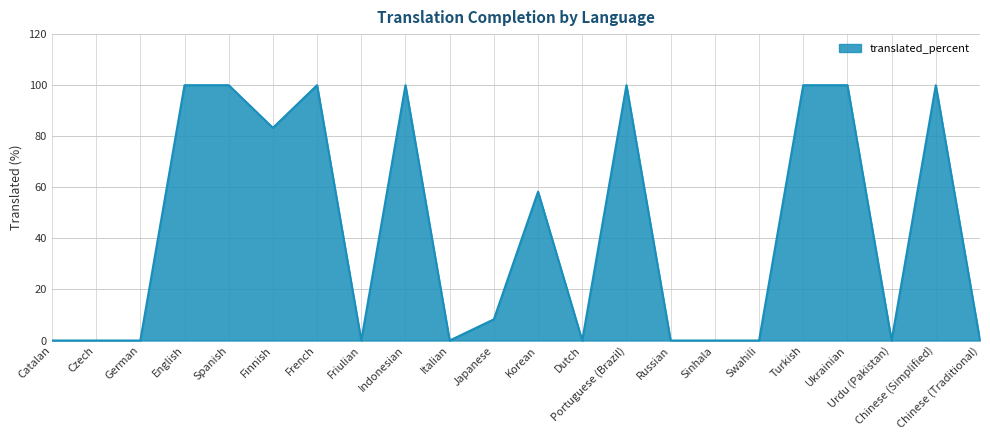

The value at Korean is 35.5. True or false?

False